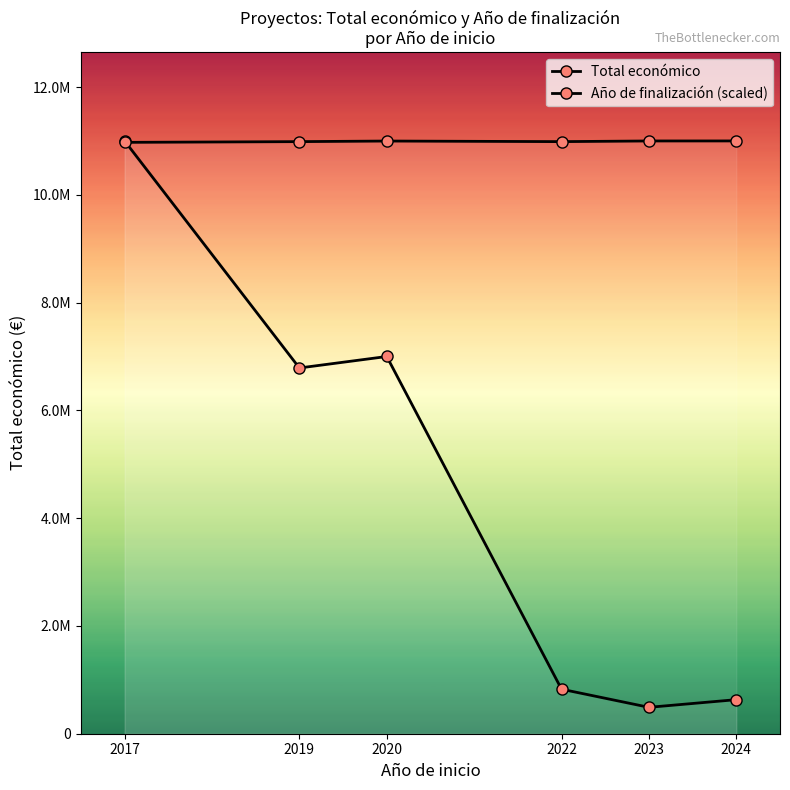

What is the total value across all series at 2017?

21973762.1